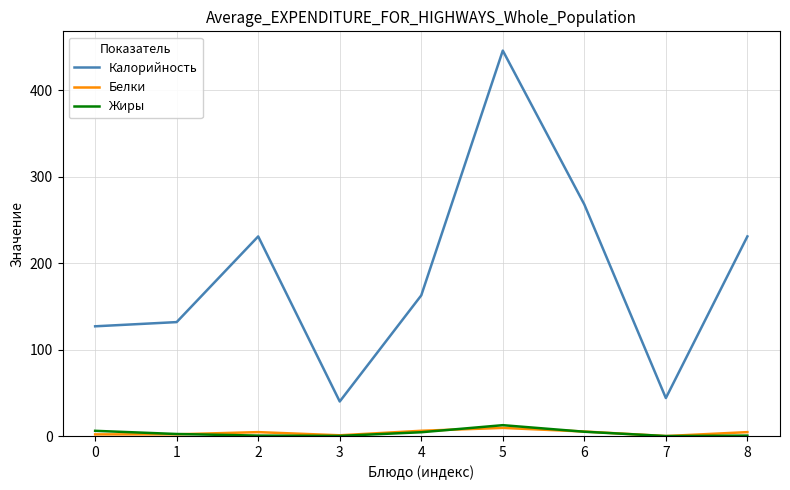

How many values in the Калорийность series are below 162?

4